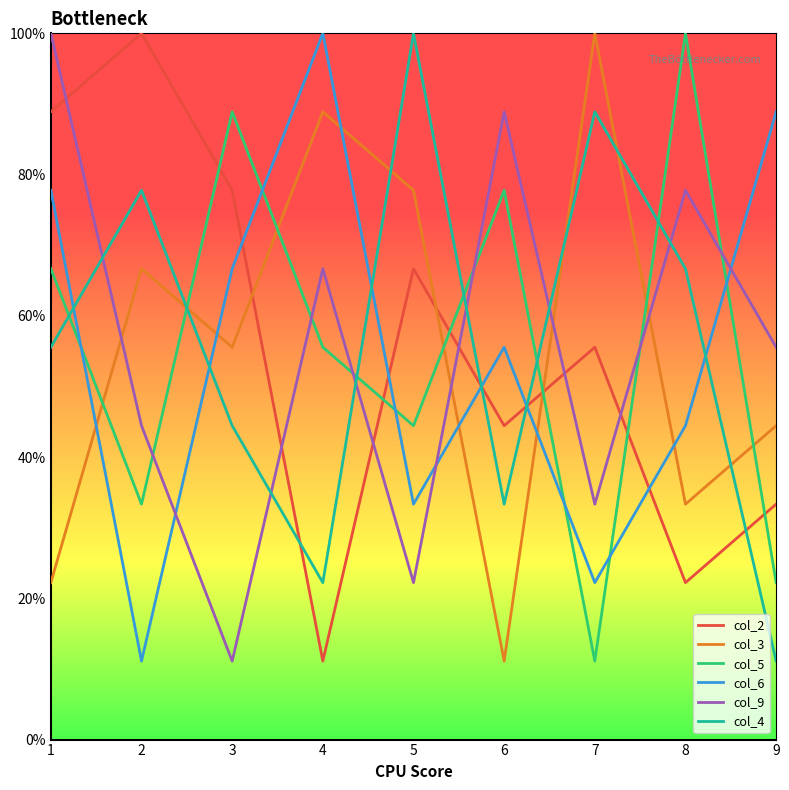

What is the difference between the col_9 values at 8 and 5?

55.6